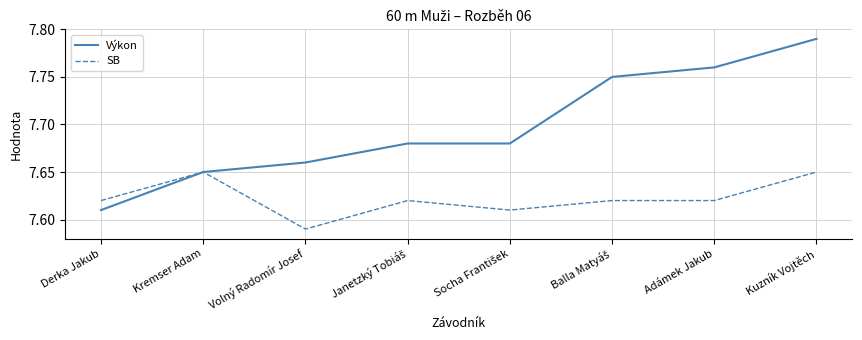

Which label corresponds to the smallest value in the chart?

Volný Radomír Josef